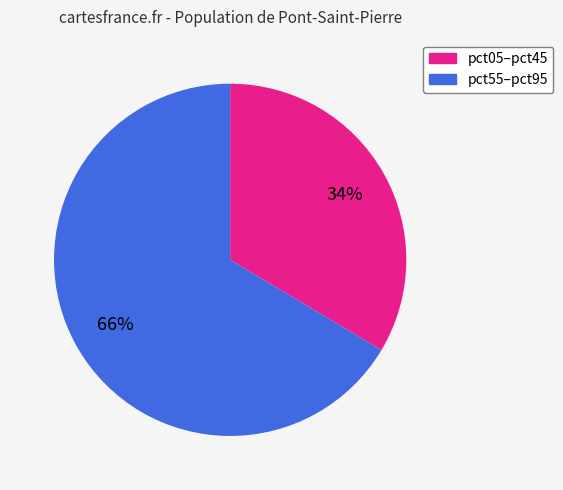

To the nearest percent, what is the average slice percentage?

50%